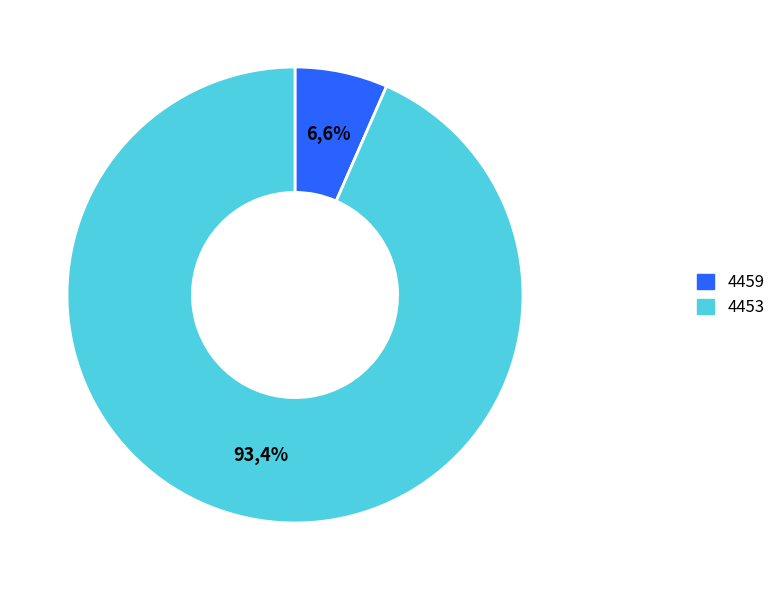

Which slice is the smallest?

4459